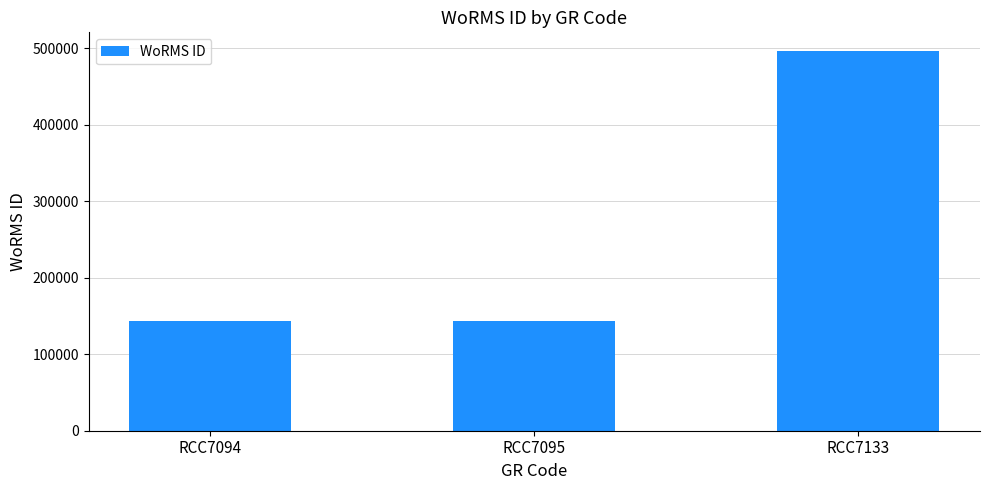

What is the value of the 2nd bar from the left?

144099